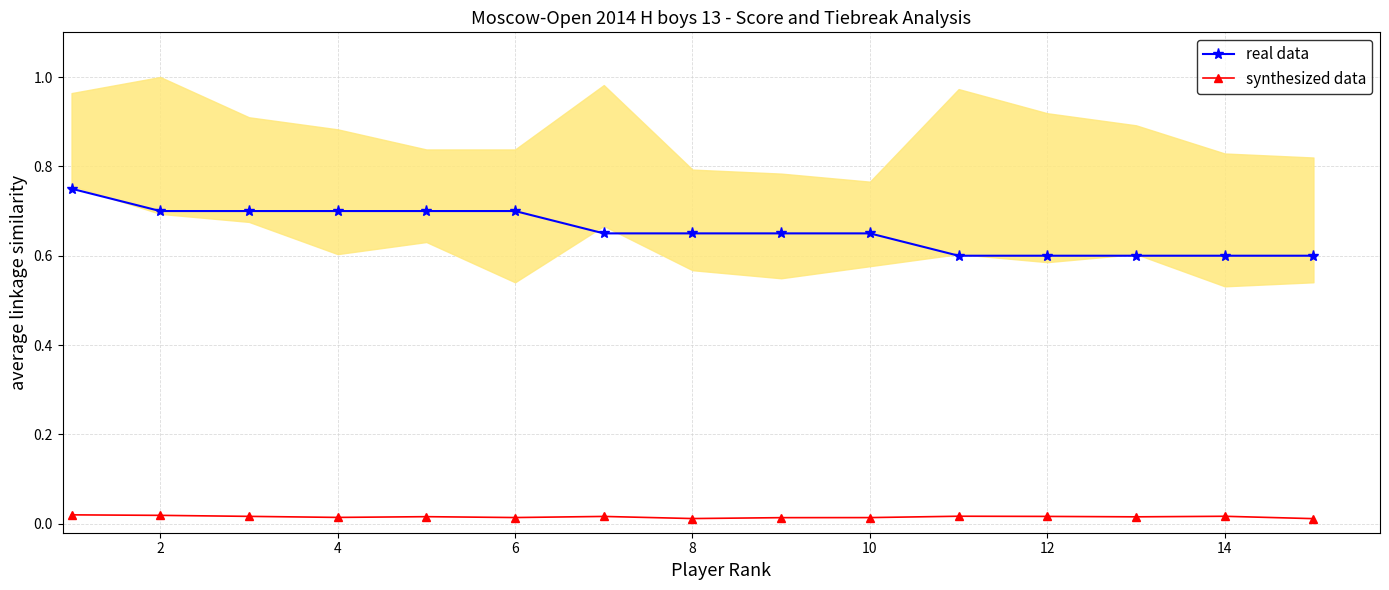

What is the sum of all real data values?

9.8